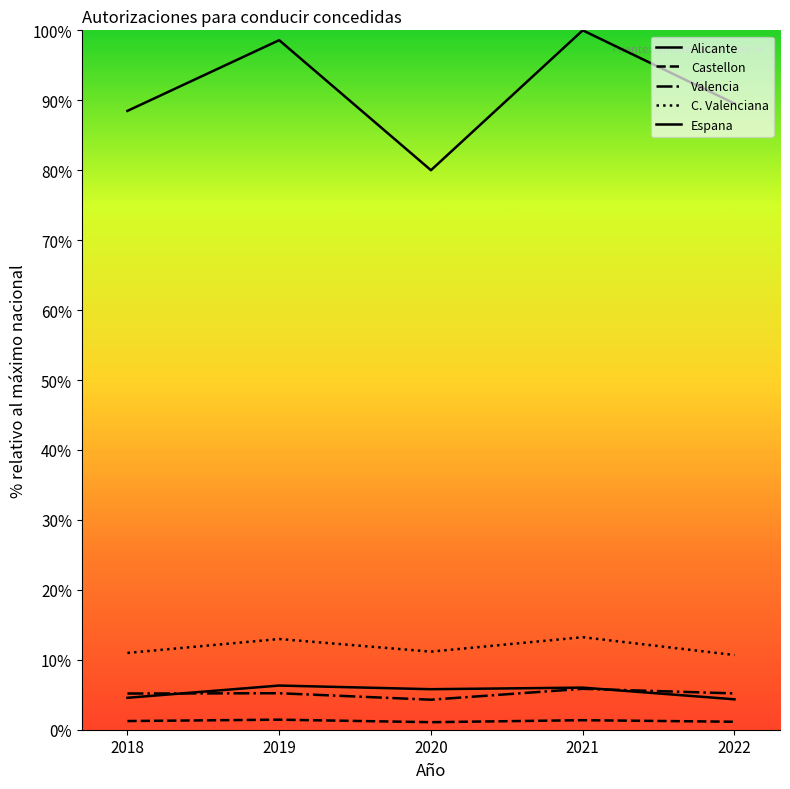

Rank the series by their maximum value, from highest to lowest.

Espana, C. Valenciana, Alicante, Valencia, Castellon